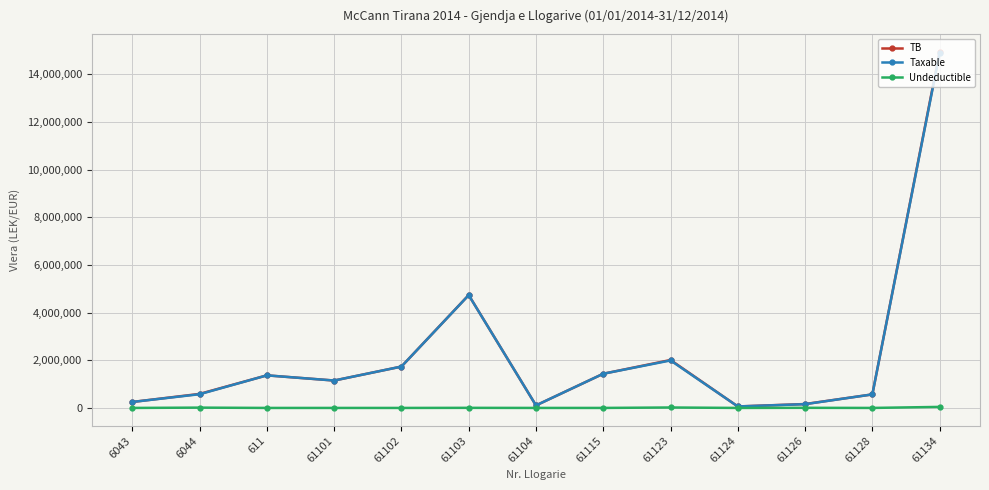

True or false: TB has more than 1 points higher than both neighbors.

True